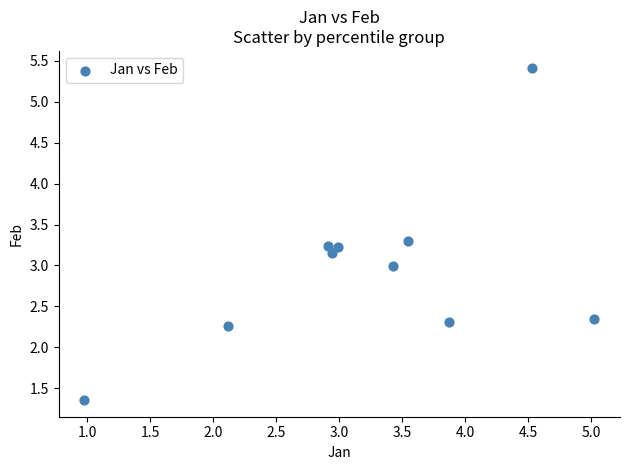

What is the range of Y values (max minus min)?

4.1